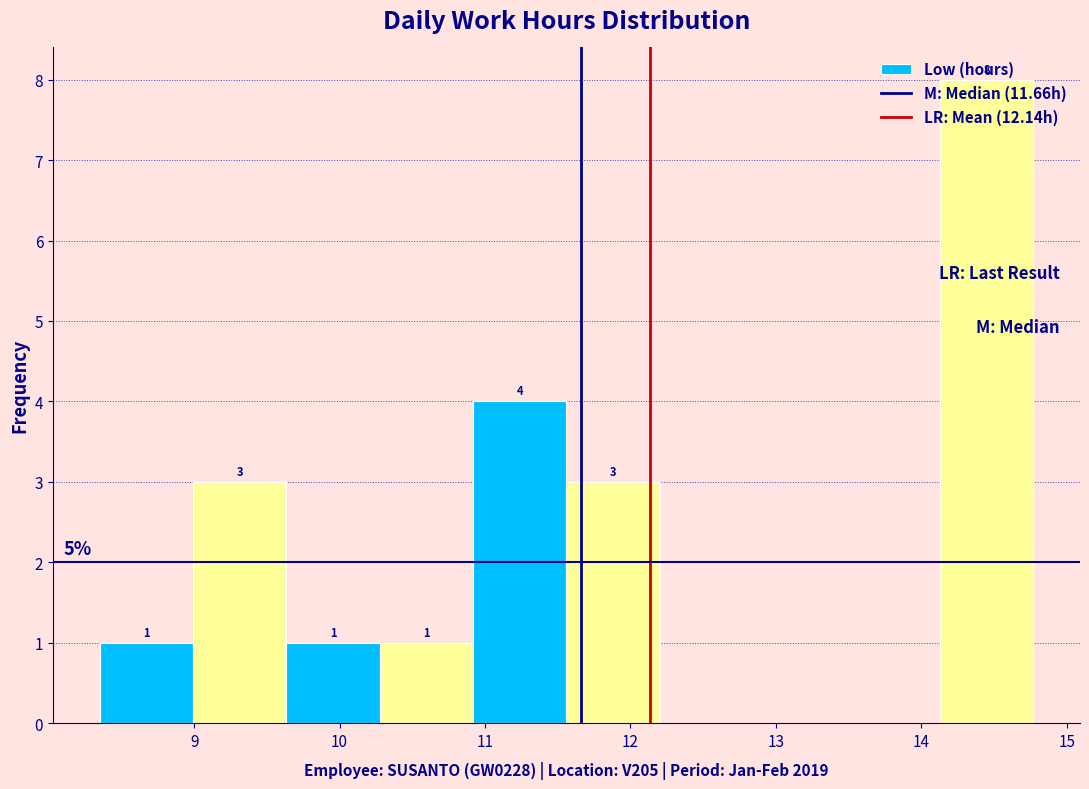

Over which range of the x-axis is the bar tallest?

14.1 to 14.8